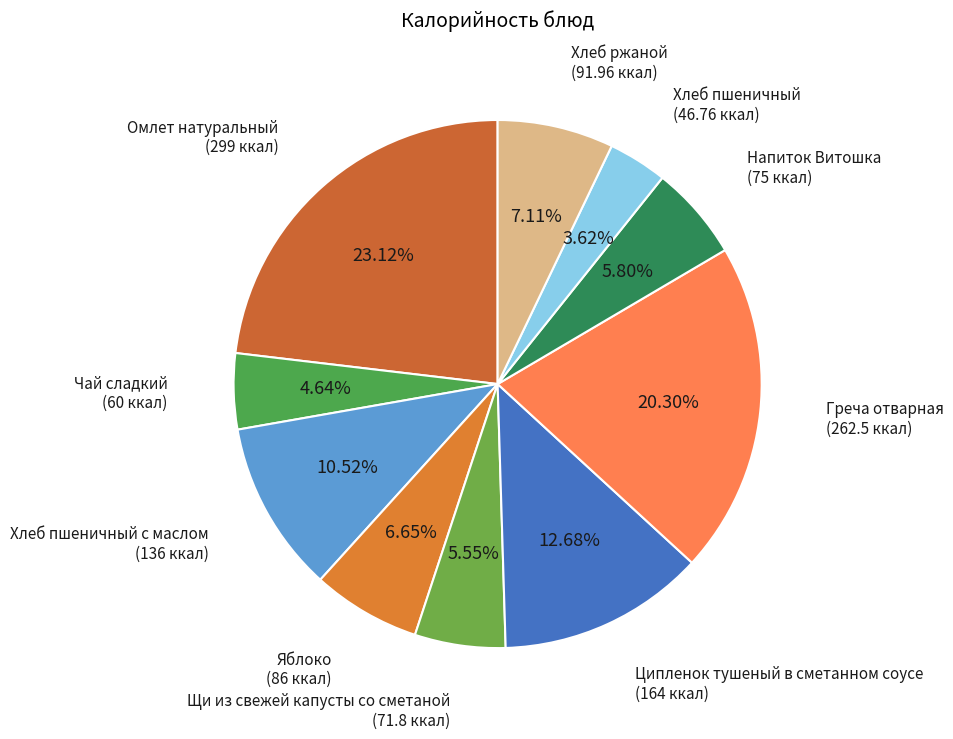

How many slices are in this pie chart?

10